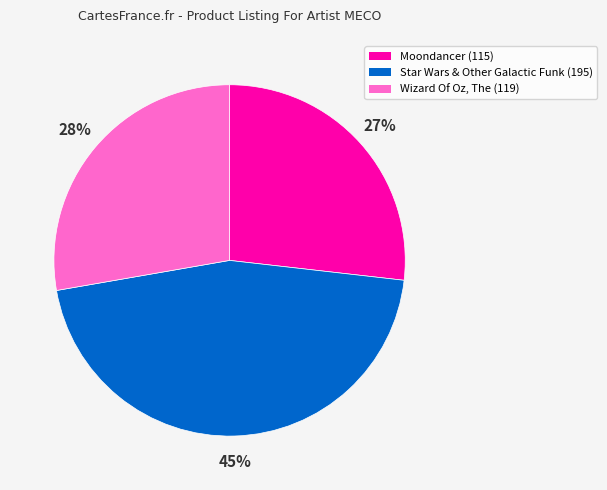

To the nearest percent, what is the average slice percentage?

33%